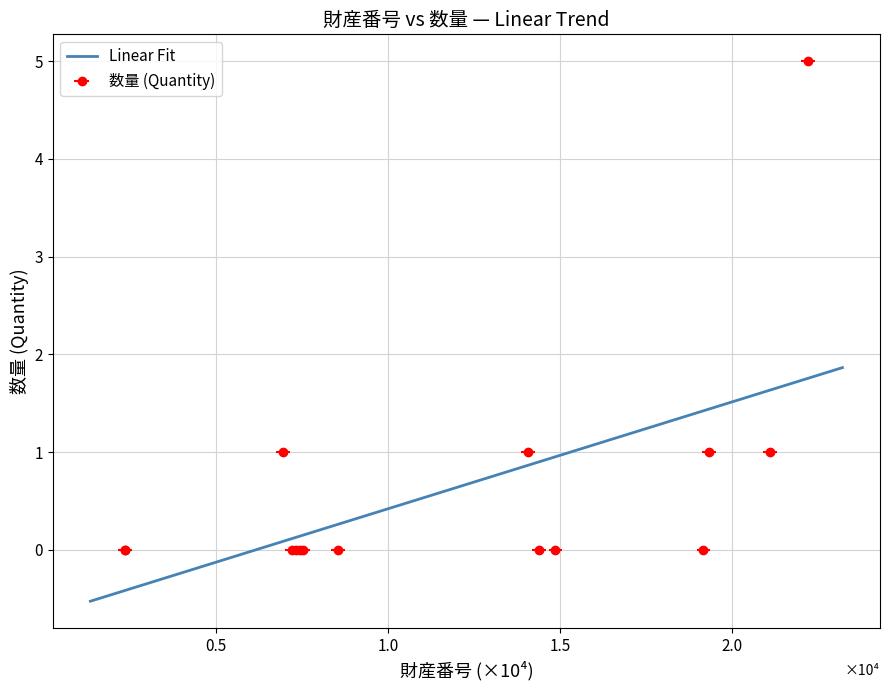

How many values exceed 0?

5